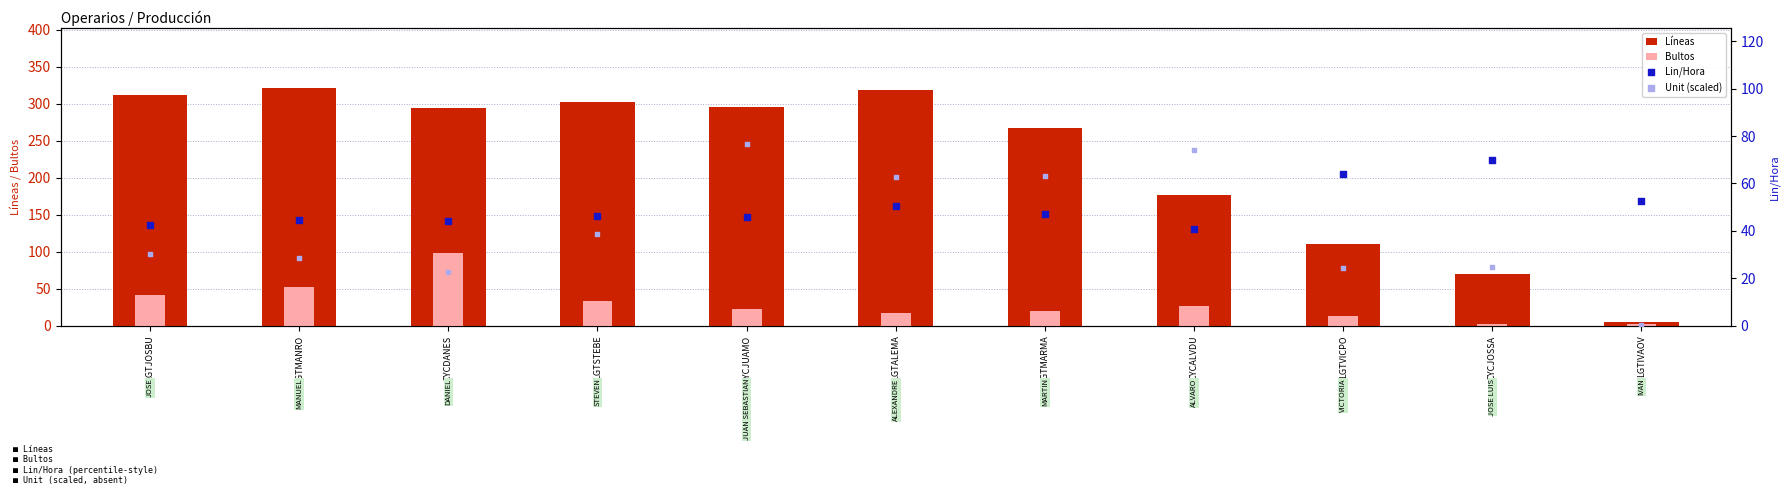

Which series contains the highest Y value?

Líneas